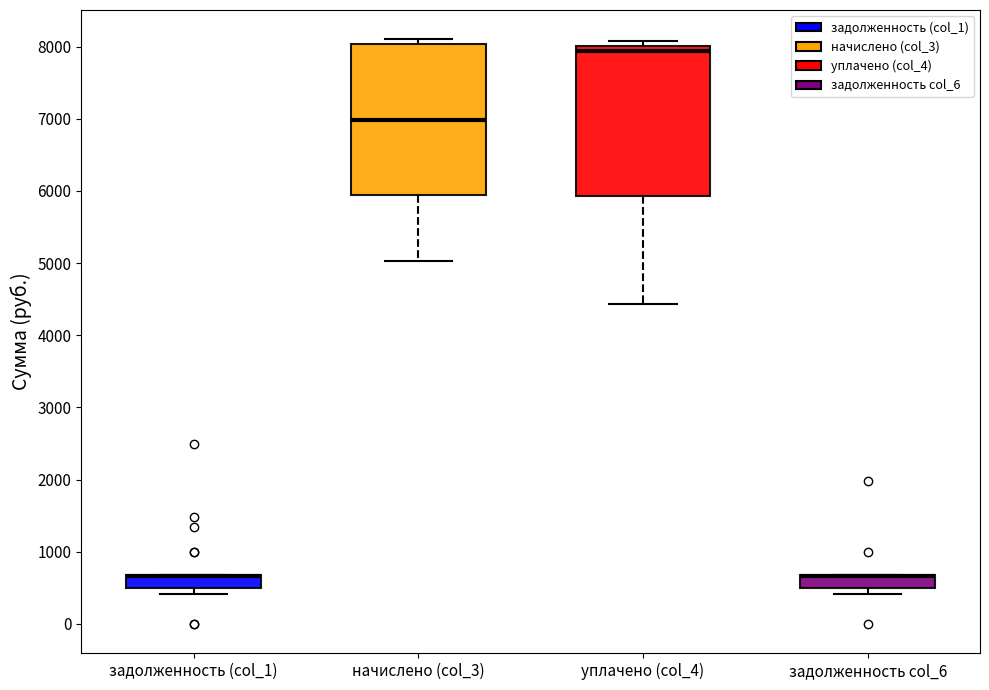

Reading left to right, read every box against the y-axis: the position of its median line, the range the box covers, and the ends of its whiskers. The values are not printed on the chart, so give them approximately, as read against the axis.

задолженность (col_1): median 700 (drawn on the box's upper edge), box 500 to 700, whiskers 400 to 700
начислено (col_3): median 7000, box 5900 to 8000, whiskers 5000 to 8100
уплачено (col_4): median 7900, box 5900 to 8000, whiskers 4400 to 8100
задолженность col_6: median 700 (drawn on the box's upper edge), box 500 to 700, whiskers 400 to 700